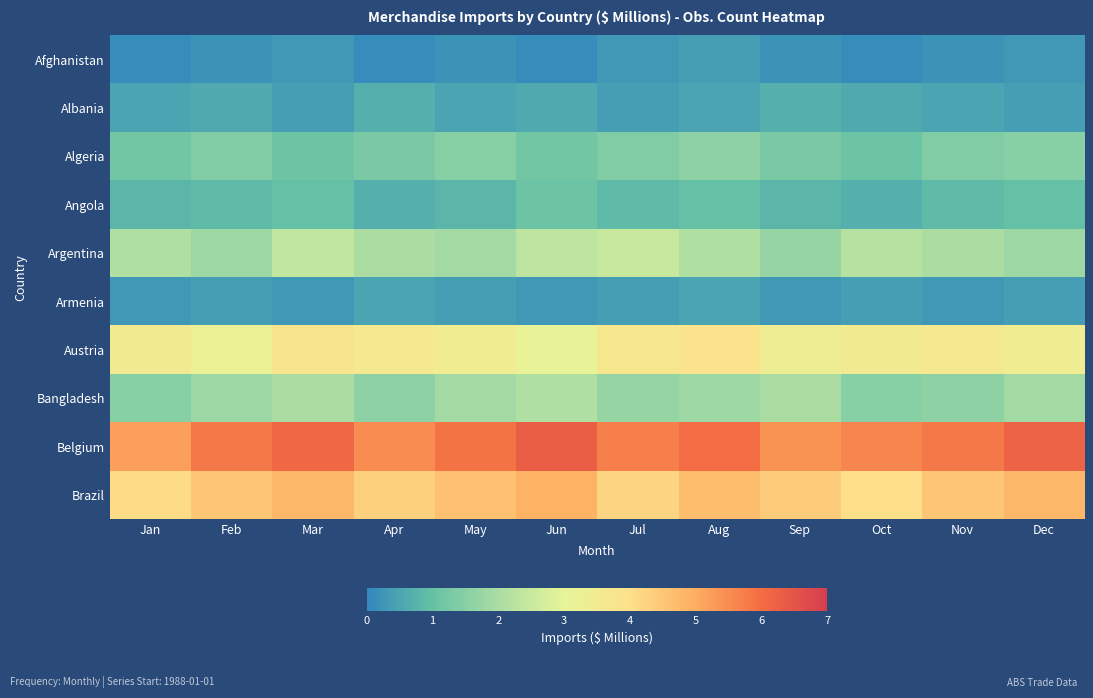

Reading left to right, list all the values displayed in this chart.

Afghanistan: Jan=0.1	Feb=0.2	Mar=0.3	Apr=0.1	May=0.2	Jun=0.1	Jul=0.3	Aug=0.4	Sep=0.2	Oct=0.1	Nov=0.2	Dec=0.3
Albania: Jan=0.5	Feb=0.6	Mar=0.4	Apr=0.7	May=0.5	Jun=0.6	Jul=0.4	Aug=0.5	Sep=0.7	Oct=0.6	Nov=0.5	Dec=0.4
Algeria: Jan=1.2	Feb=1.4	Mar=1.1	Apr=1.3	May=1.5	Jun=1.2	Jul=1.4	Aug=1.6	Sep=1.3	Oct=1.1	Nov=1.4	Dec=1.5
Angola: Jan=0.8	Feb=0.9	Mar=1.0	Apr=0.7	May=0.8	Jun=1.1	Jul=0.9	Aug=1.0	Sep=0.8	Oct=0.7	Nov=0.9	Dec=1.0
Argentina: Jan=2.1	Feb=1.8	Mar=2.4	Apr=2.0	May=1.9	Jun=2.3	Jul=2.5	Aug=2.1	Sep=1.7	Oct=2.2	Nov=2.0	Dec=1.8
Armenia: Jan=0.3	Feb=0.4	Mar=0.3	Apr=0.5	May=0.4	Jun=0.3	Jul=0.4	Aug=0.5	Sep=0.3	Oct=0.4	Nov=0.3	Dec=0.4
Austria: Jan=3.5	Feb=3.2	Mar=3.8	Apr=3.6	May=3.4	Jun=3.1	Jul=3.7	Aug=3.9	Sep=3.3	Oct=3.5	Nov=3.6	Dec=3.4
Bangladesh: Jan=1.5	Feb=1.8	Mar=2.0	Apr=1.6	May=1.9	Jun=2.1	Jul=1.7	Aug=1.8	Sep=2.0	Oct=1.5	Nov=1.6	Dec=1.9
Belgium: Jan=5.2	Feb=5.8	Mar=6.1	Apr=5.5	May=5.9	Jun=6.3	Jul=5.7	Aug=6.0	Sep=5.4	Oct=5.6	Nov=5.8	Dec=6.2
Brazil: Jan=4.1	Feb=4.5	Mar=4.8	Apr=4.3	May=4.6	Jun=4.9	Jul=4.2	Aug=4.7	Sep=4.4	Oct=4.0	Nov=4.5	Dec=4.8